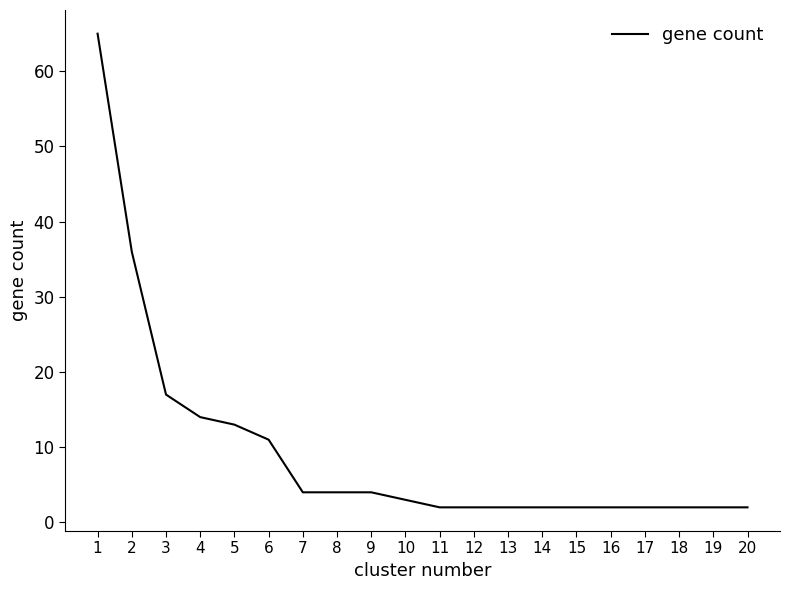

Is it true that the value at 4 is 7?

False